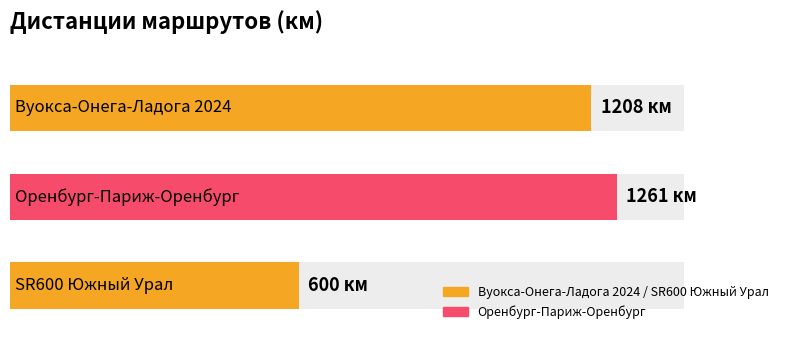

Count the number of values greater than 1208.

1